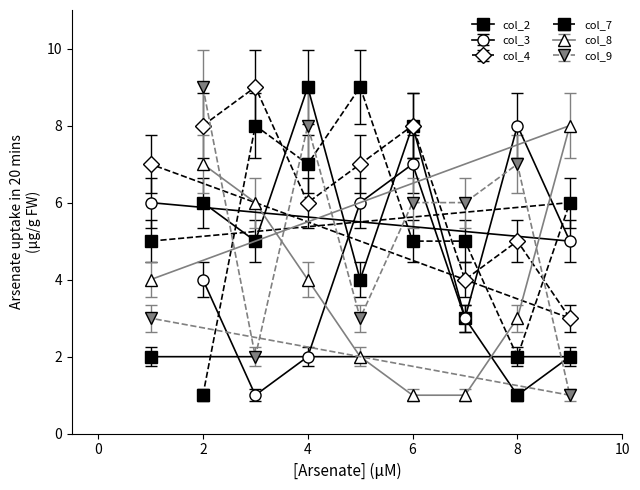

What value does the col_8 series have at 8?

3